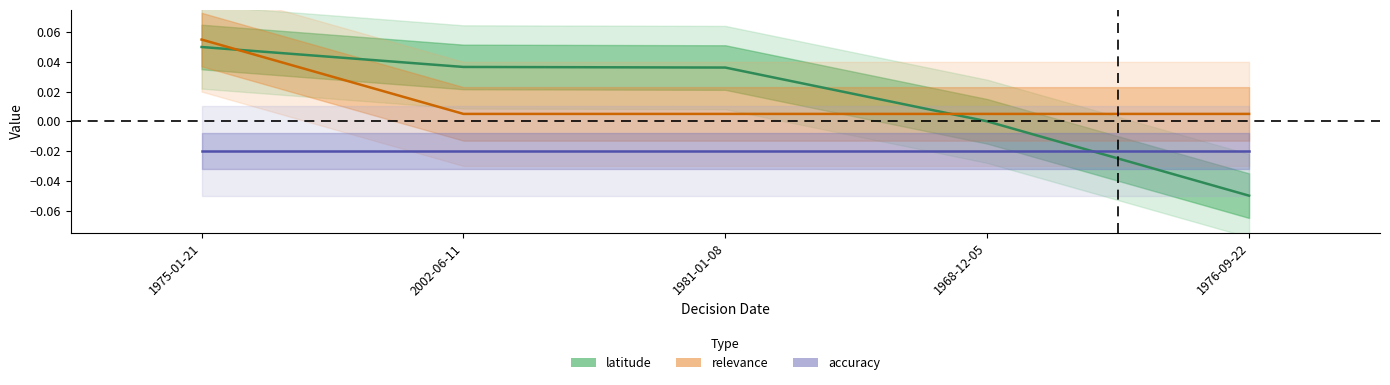

Does the chart display data point markers on the line(s)?

No